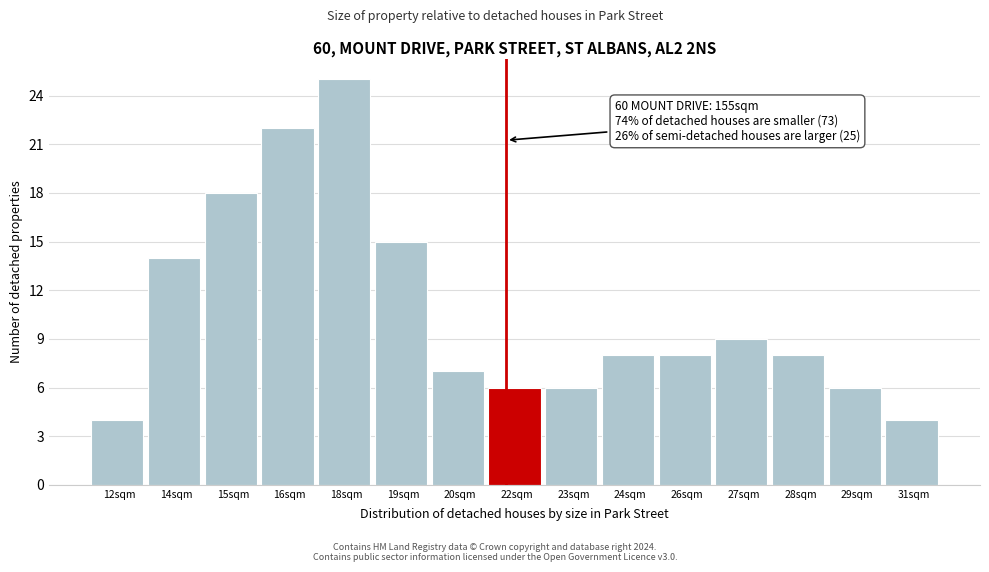

Reading left to right, transcribe all the data shown in this chart.

12sqm=4	14sqm=14	15sqm=18	16sqm=22	18sqm=25	19sqm=15	20sqm=7	22sqm=6	23sqm=6	24sqm=8	26sqm=8	27sqm=9	28sqm=8	29sqm=6	31sqm=4